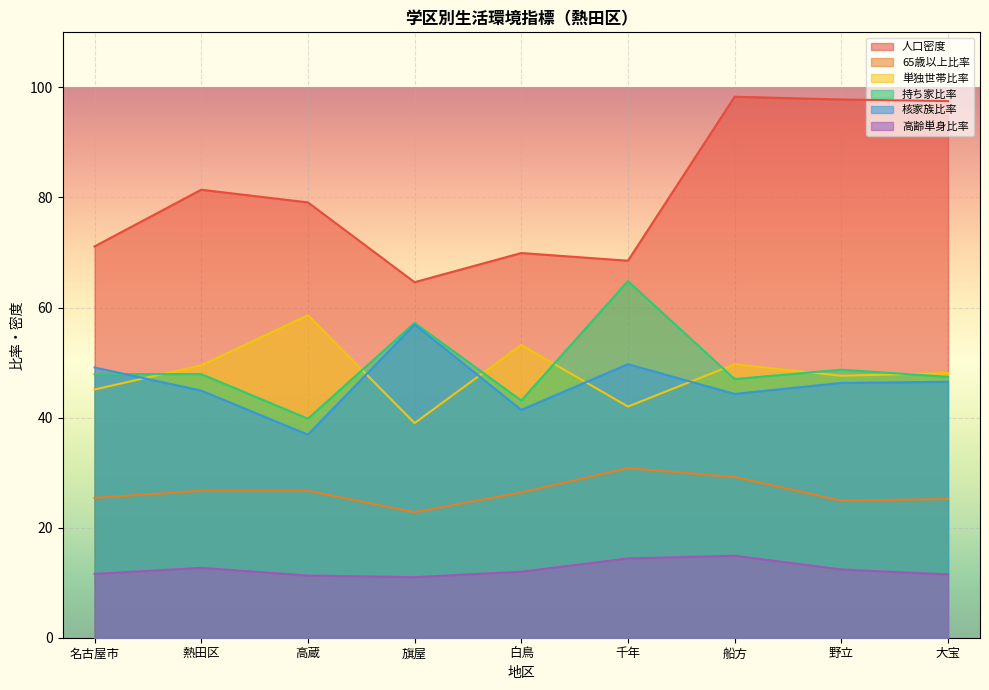

What is the value of the 核家族比率 point at the 8th from the left?

46.3